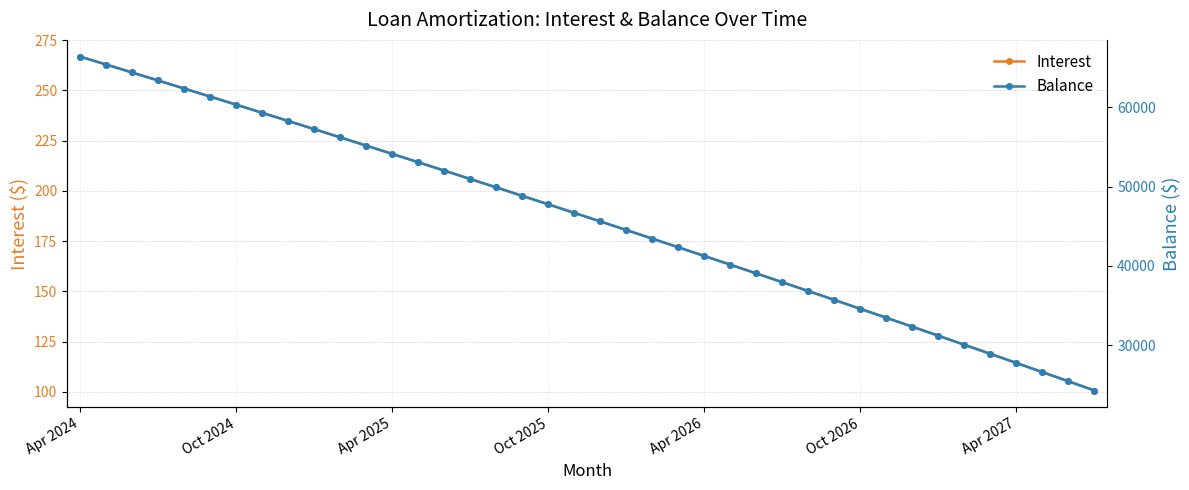

Does the chart display data point markers on the line(s)?

Yes